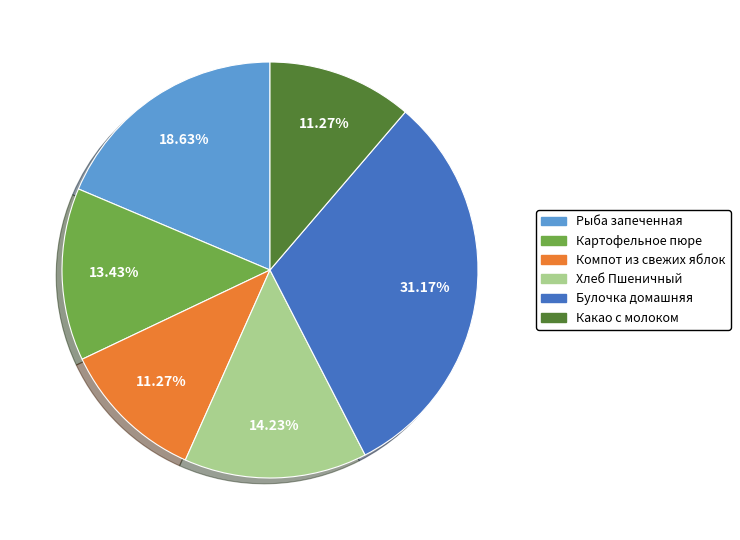

Does any single category account for the majority?

No